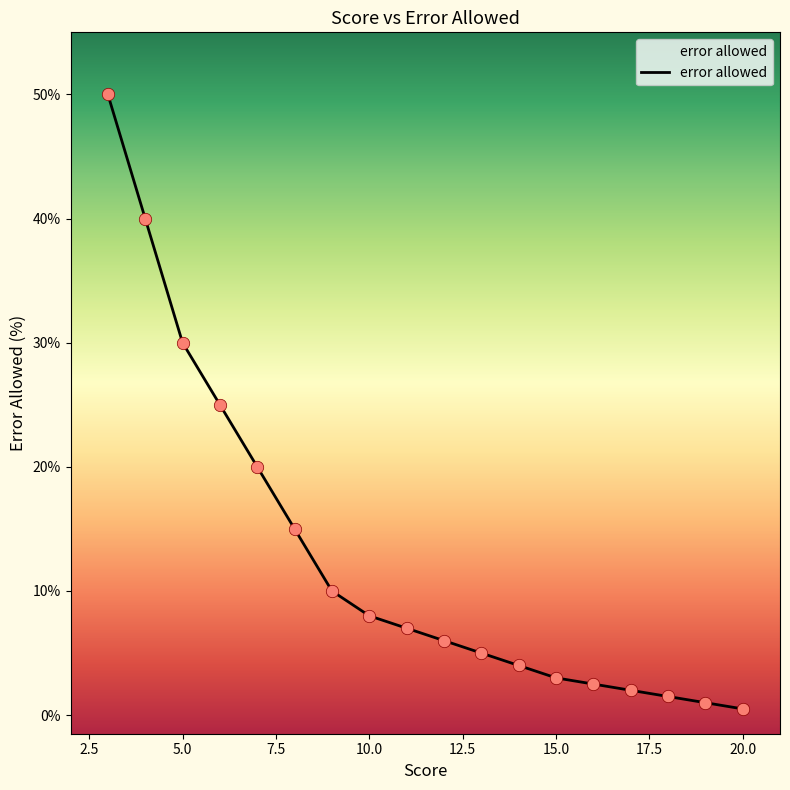

What is the difference between the maximum and minimum values?

49.5